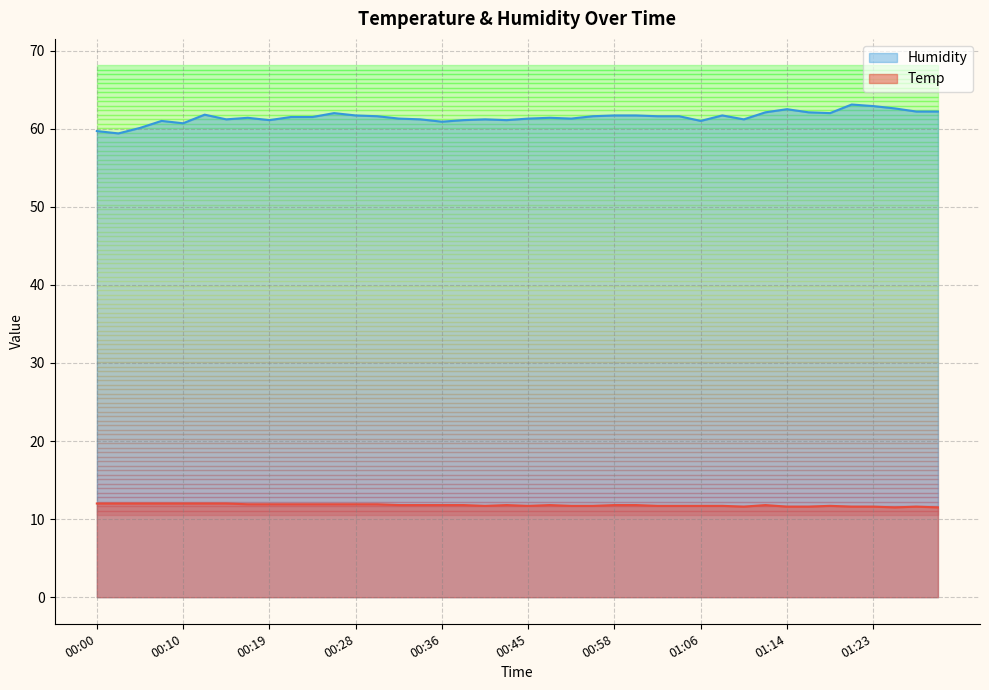

Where is the first local minimum for Humidity?

00:03